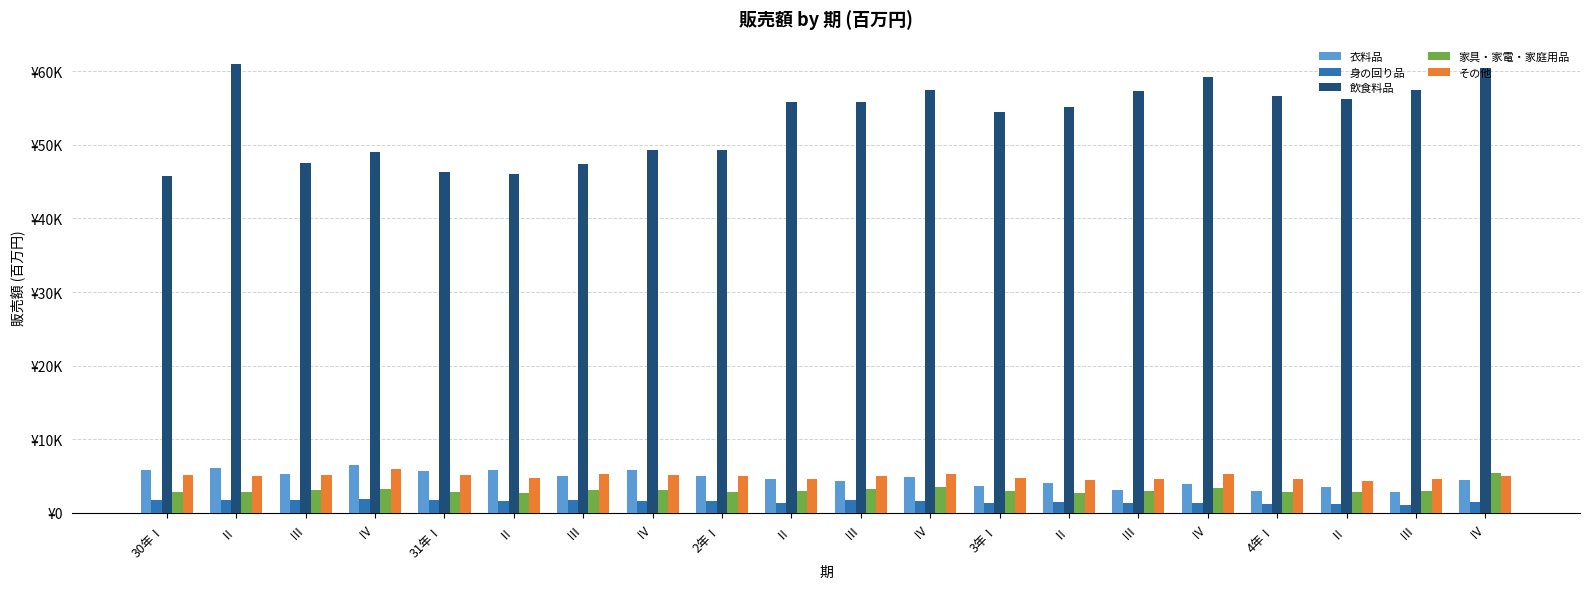

What is the total value across all series at Ⅳ?

66557